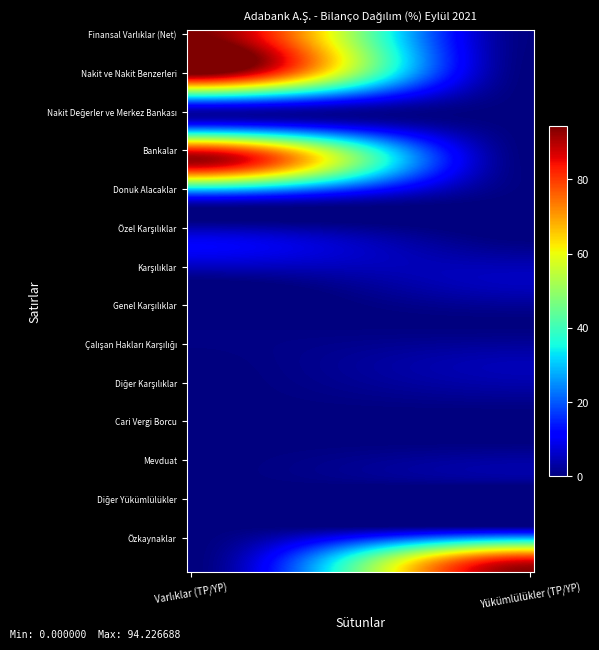

At how many categories does at least one series exceed 58?

2